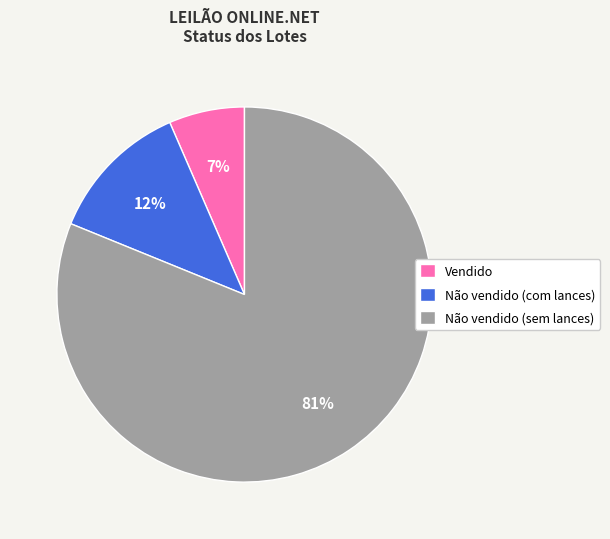

Does Não vendido (com lances) account for over 50% of the chart?

No